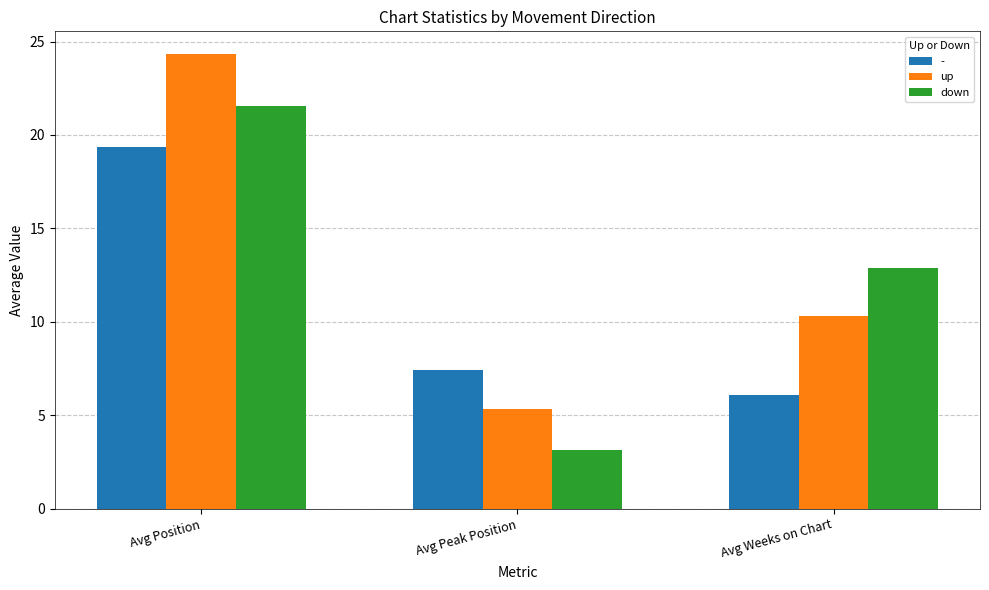

True or false: down has a value of 4.3 at Avg Peak Position.

False